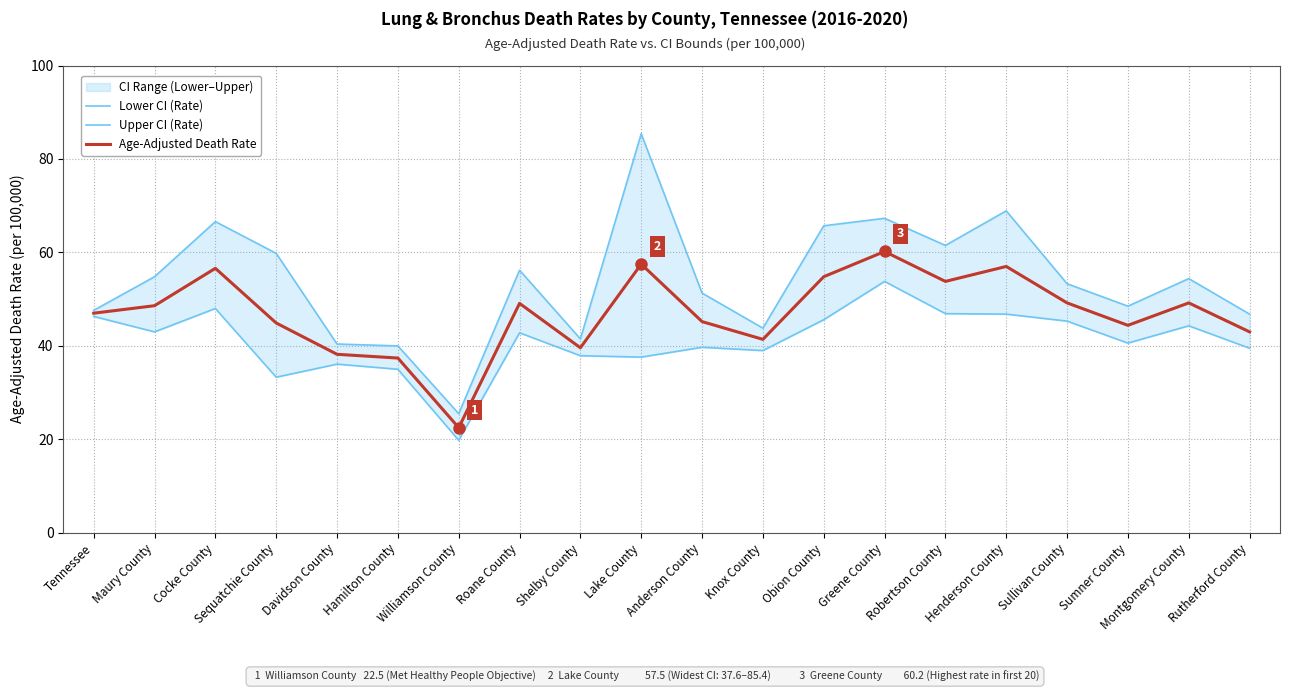

Reading left to right, what are all the values shown in this chart?

Lower CI (Rate): Tennessee=46.3	Maury County=43.0	Cocke County=48.0	Sequatchie County=33.3	Davidson County=36.1	Hamilton County=35.0	Williamson County=19.8	Roane County=42.8	Shelby County=37.9	Lake County=37.6	Anderson County=39.7	Knox County=39.0	Obion County=45.6	Greene County=53.8	Robertson County=46.9	Henderson County=46.8	Sullivan County=45.3	Sumner County=40.6	Montgomery County=44.3	Rutherford County=39.5
Upper CI (Rate): Tennessee=47.6	Maury County=54.8	Cocke County=66.6	Sequatchie County=59.8	Davidson County=40.4	Hamilton County=40.0	Williamson County=25.5	Roane County=56.2	Shelby County=41.5	Lake County=85.4	Anderson County=51.3	Knox County=43.8	Obion County=65.7	Greene County=67.3	Robertson County=61.5	Henderson County=68.9	Sullivan County=53.3	Sumner County=48.5	Montgomery County=54.4	Rutherford County=46.8
Age-Adjusted Death Rate: Tennessee=47.0	Maury County=48.6	Cocke County=56.6	Sequatchie County=44.9	Davidson County=38.2	Hamilton County=37.4	Williamson County=22.5	Roane County=49.1	Shelby County=39.6	Lake County=57.5	Anderson County=45.2	Knox County=41.4	Obion County=54.8	Greene County=60.2	Robertson County=53.8	Henderson County=57.0	Sullivan County=49.2	Sumner County=44.4	Montgomery County=49.2	Rutherford County=43.0